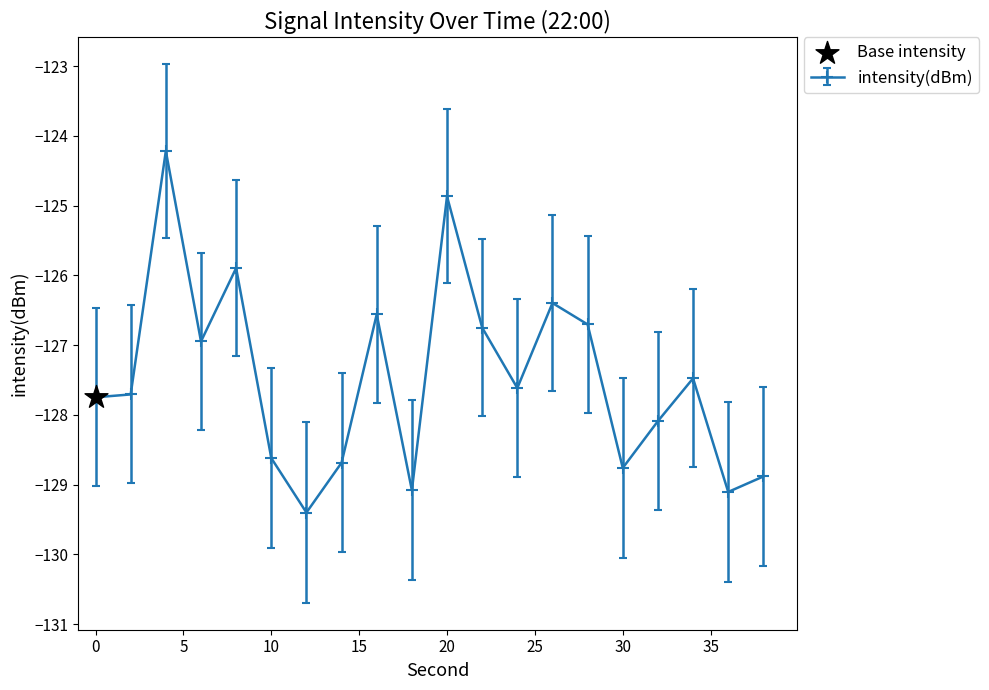

True or false: the data has more than 2 interior local peaks.

True